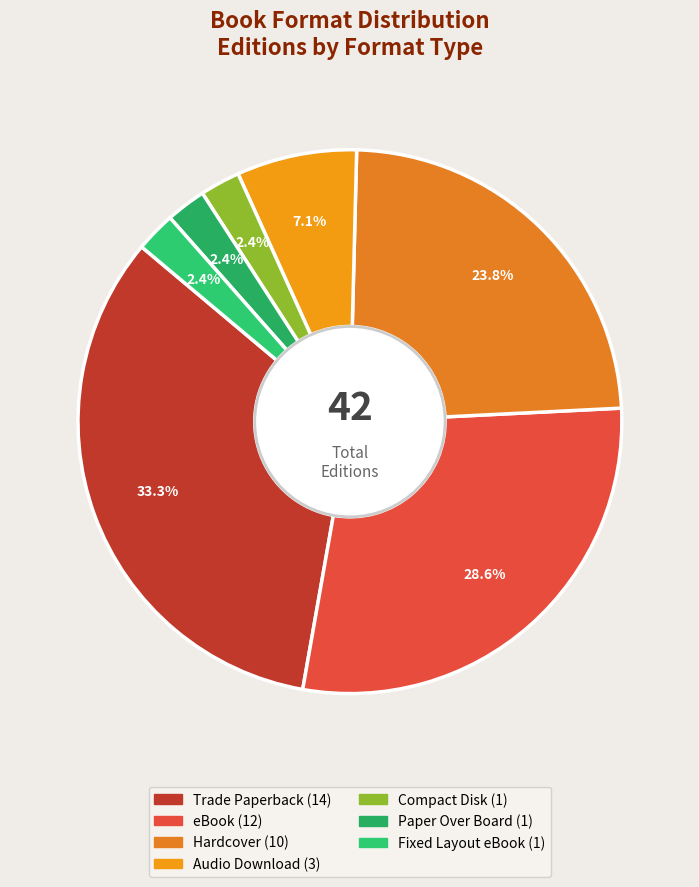

What is the smallest slice in the pie chart?

Compact Disk